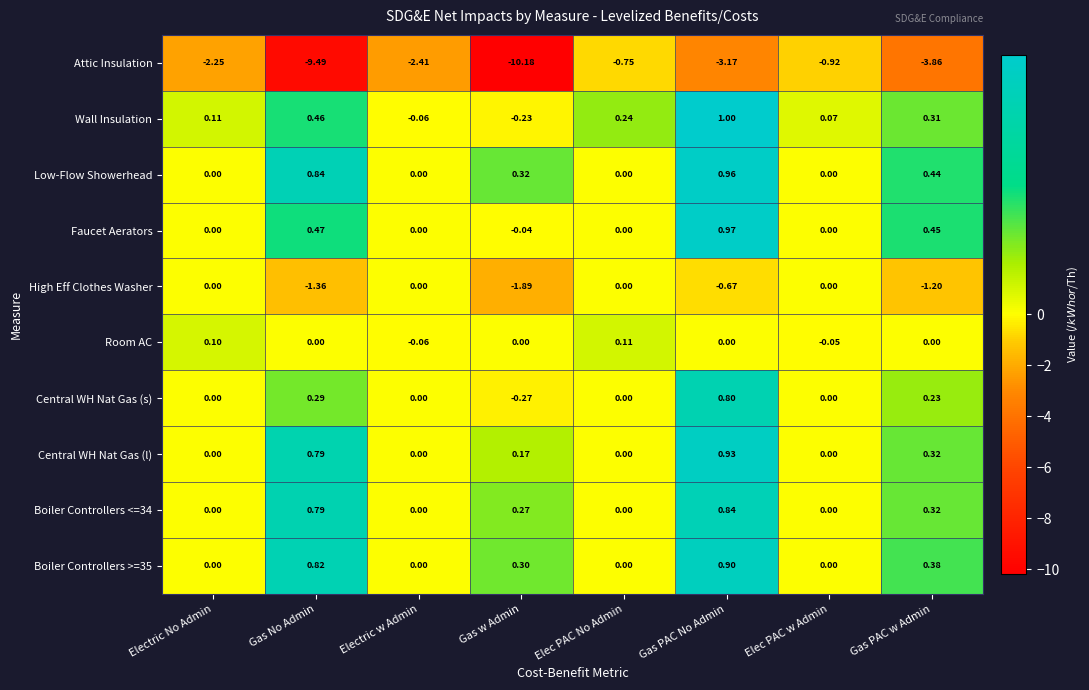

How many categories are shown in the chart?

8